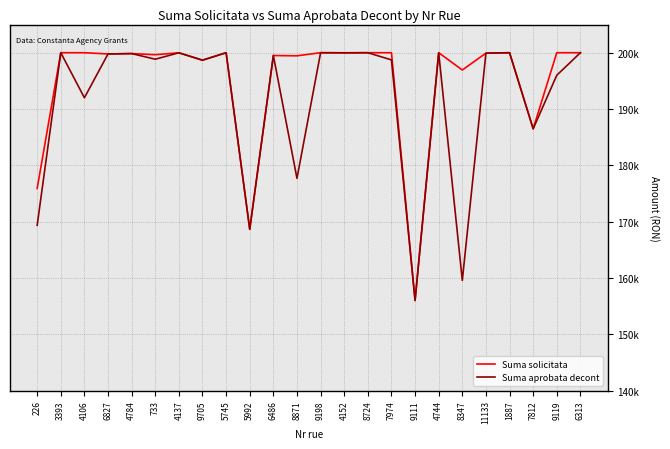

Which category has the lowest value in the Suma aprobata decont series?

9111